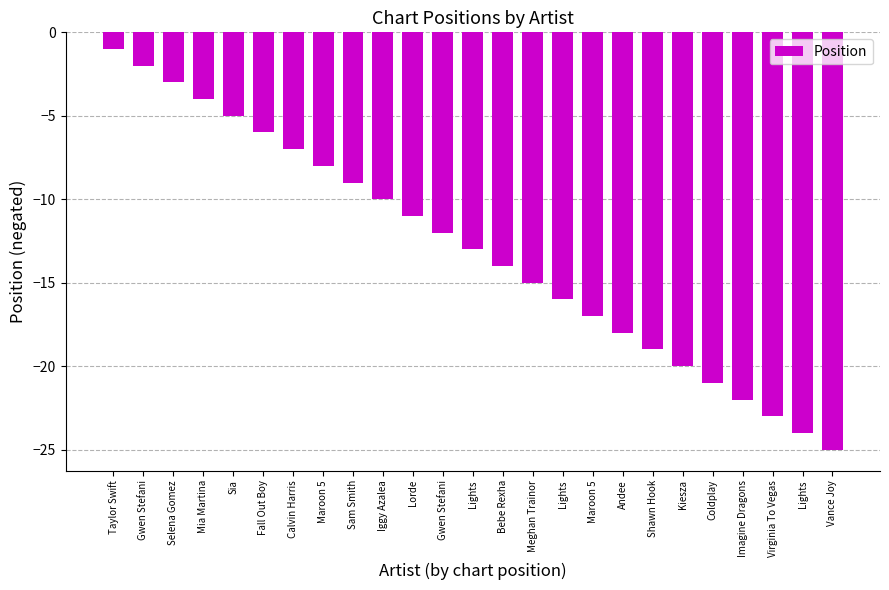

What is the label of the 21st bar from the left?

Coldplay